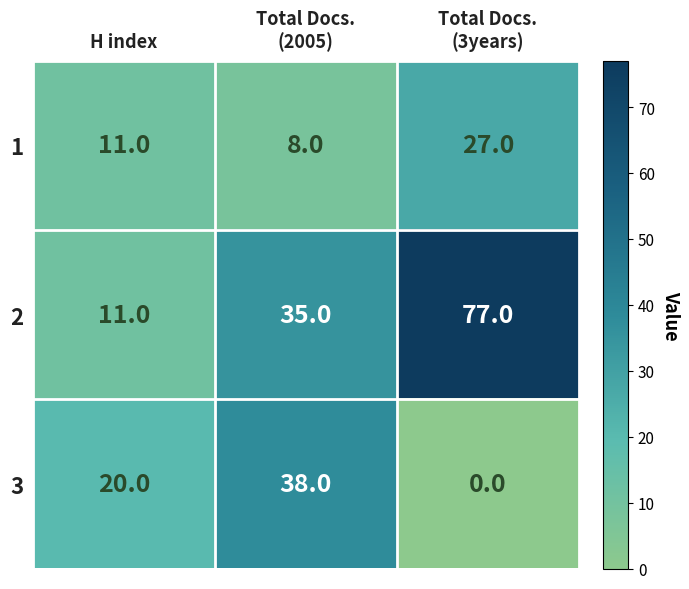

Which label corresponds to the smallest value in the chart?

Total Docs.
(3years)